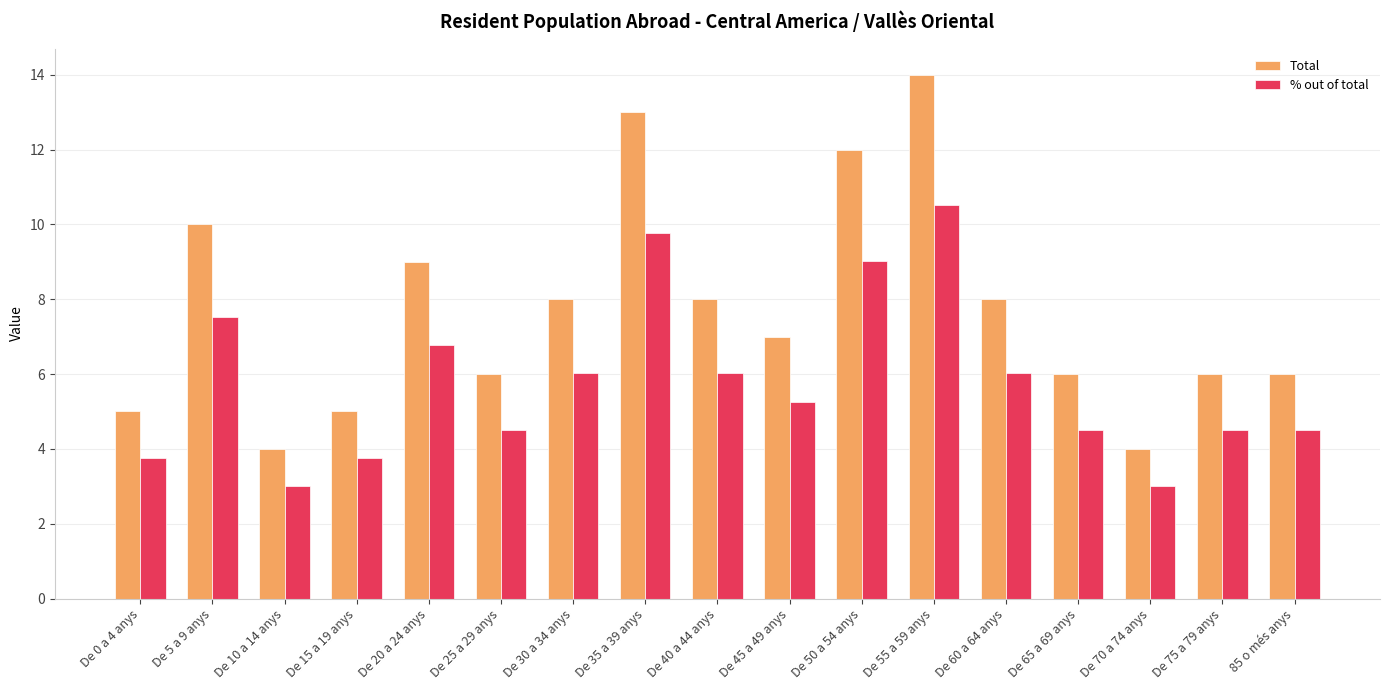

What is the label of the 14th bar from the left?

De 65 a 69 anys